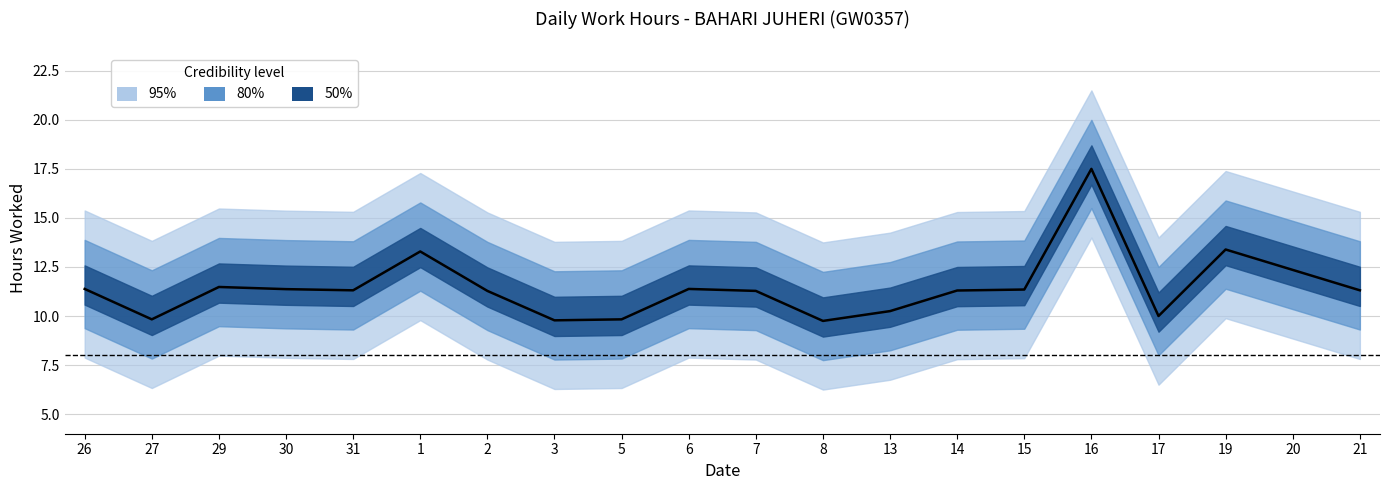

The chart shows a value of 11.3 at 15. True or false?

True